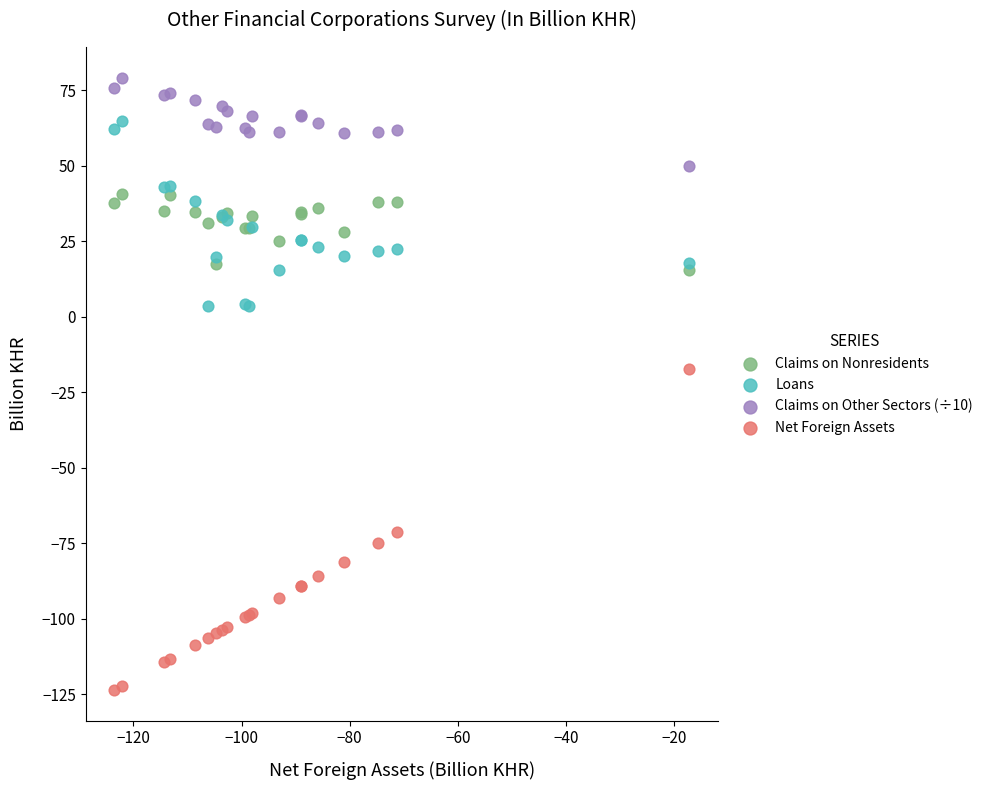

Across all series, what Y value is closest to -22?

-17.2